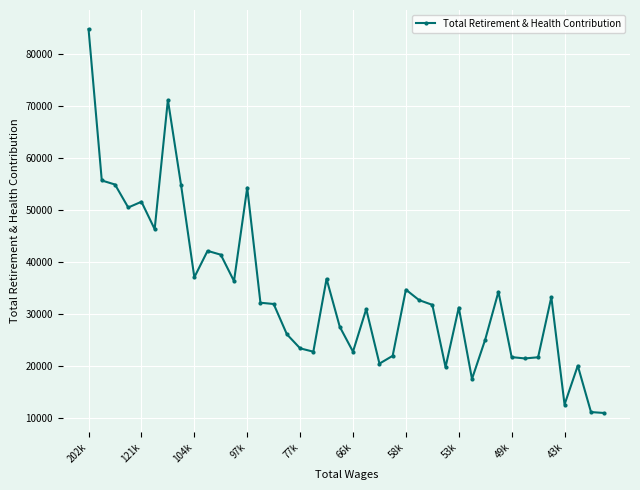

What is the average value?

33950